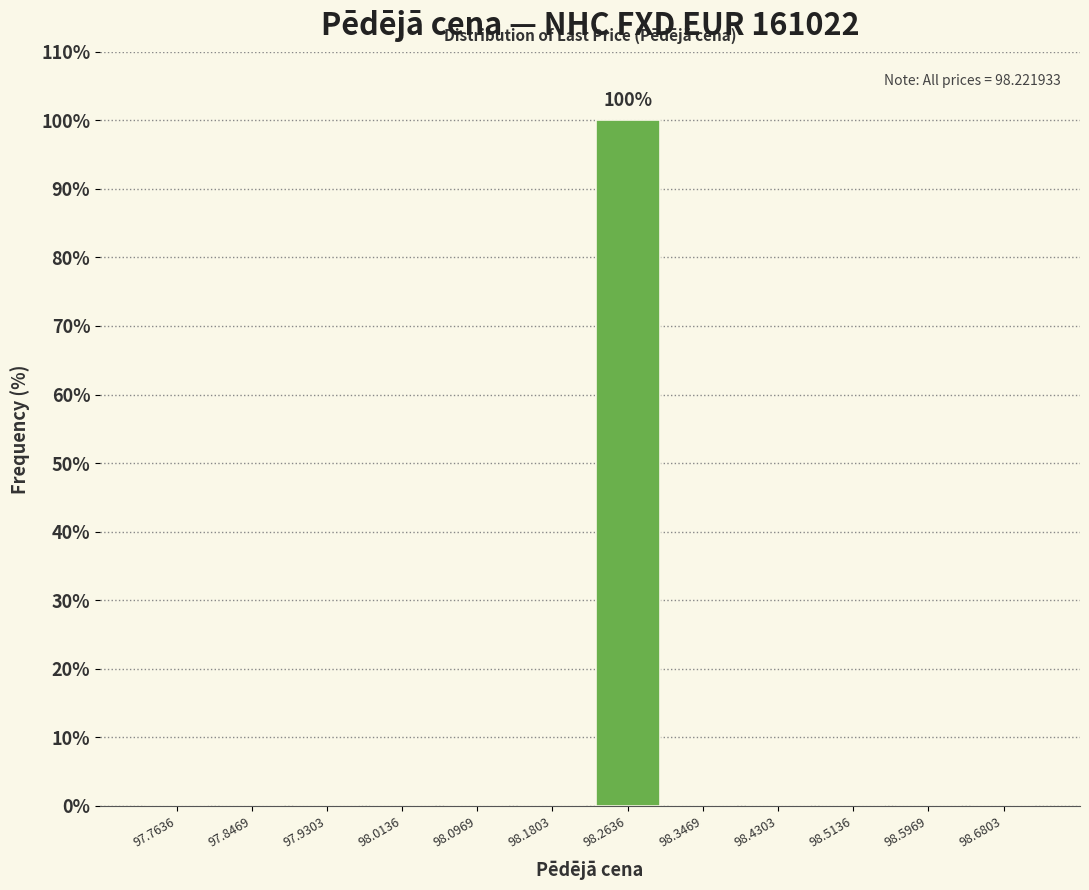

Which range on the x-axis has the tallest bar?

98.22 to 98.31